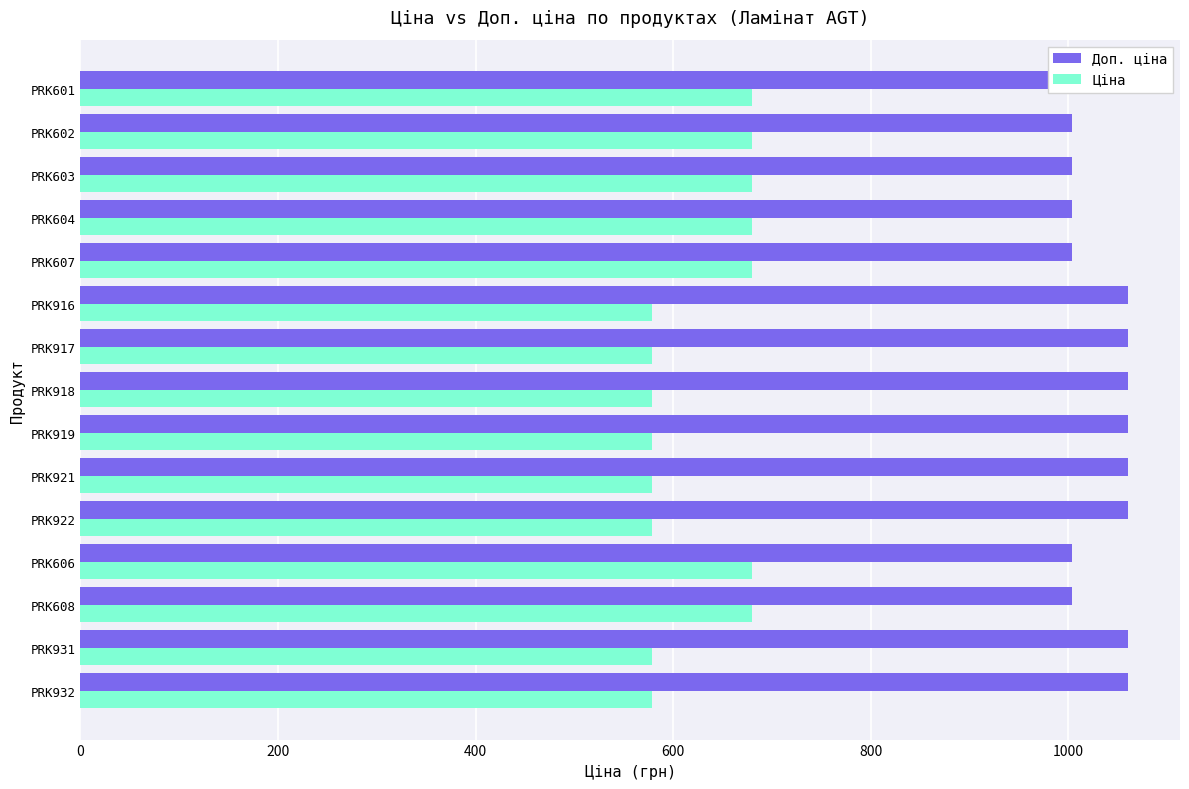

Are the bars grouped side by side (vs. stacked)?

Yes